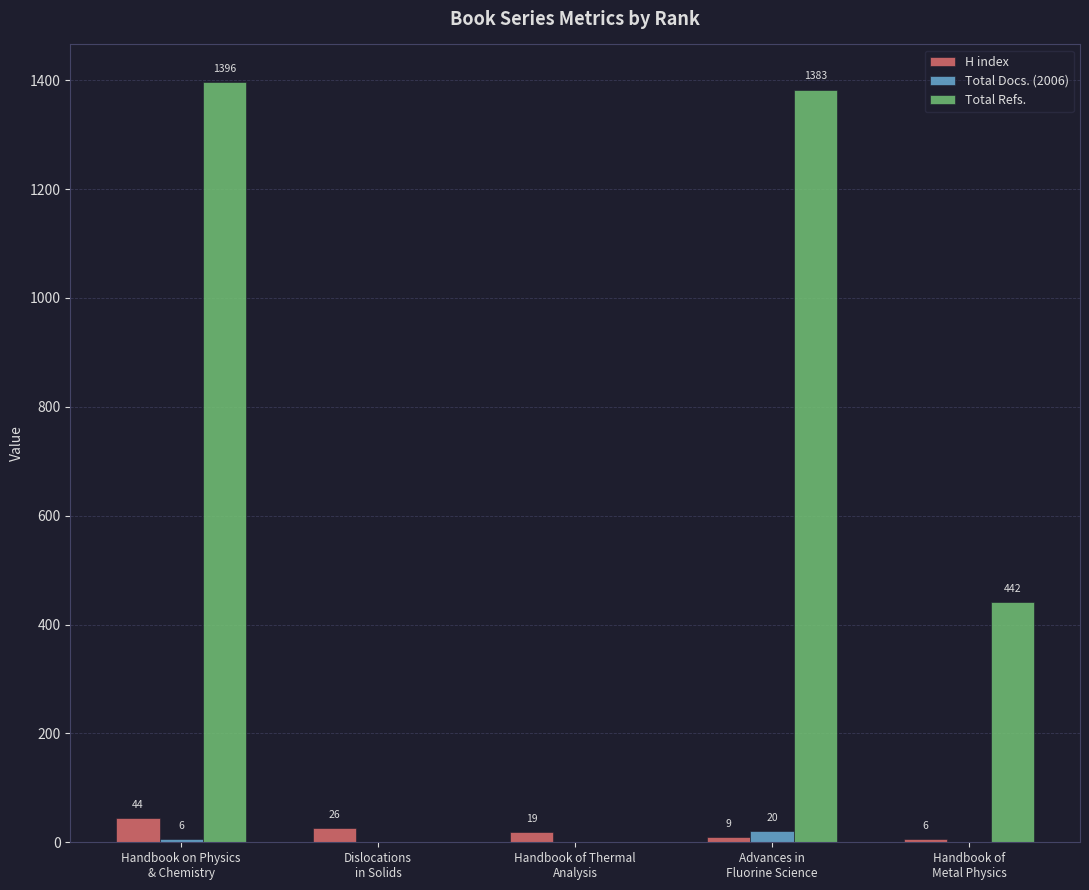

What is the highest value of the Total Docs. (2006) series?

20